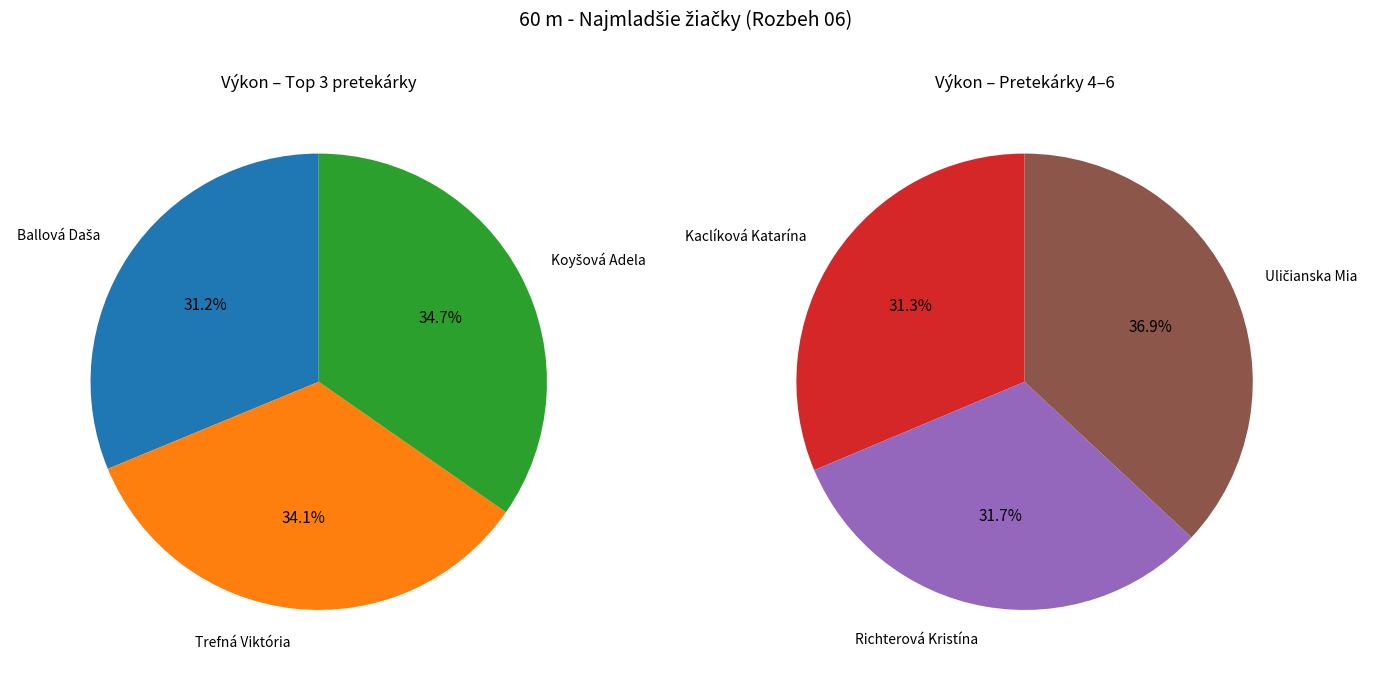

Rank the categories by value from highest to lowest.

Uličianska Mia, Richterová Kristína, Kaclíková Katarína, Koyšová Adela, Trefná Viktória, Ballová Daša